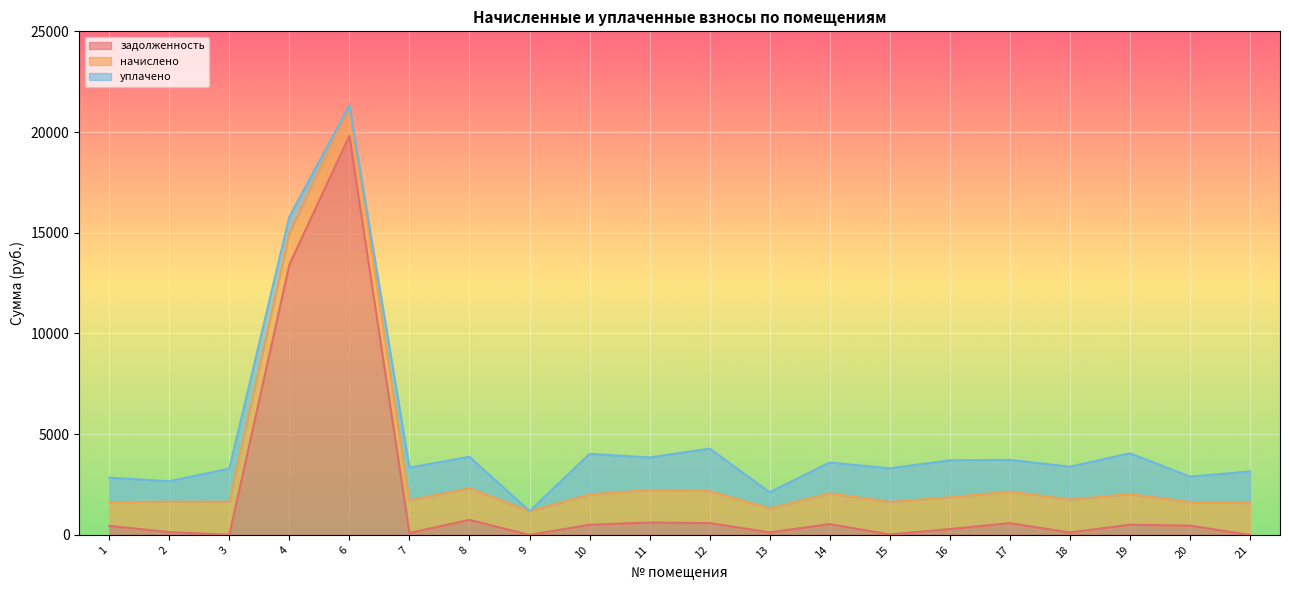

What is the value of the уплачено point at the 20th from the left?

1574.3